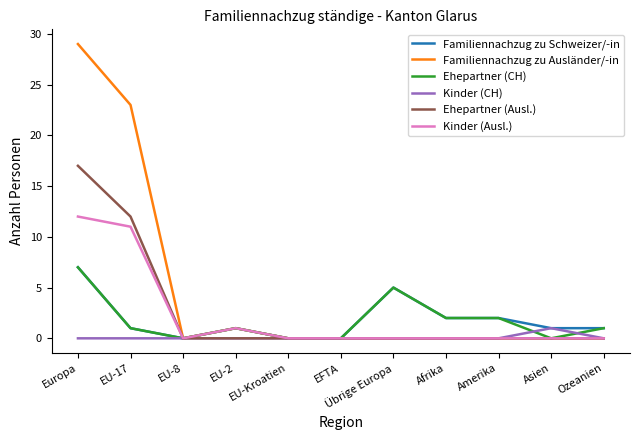

At which category is the sum across all series the highest?

Europa